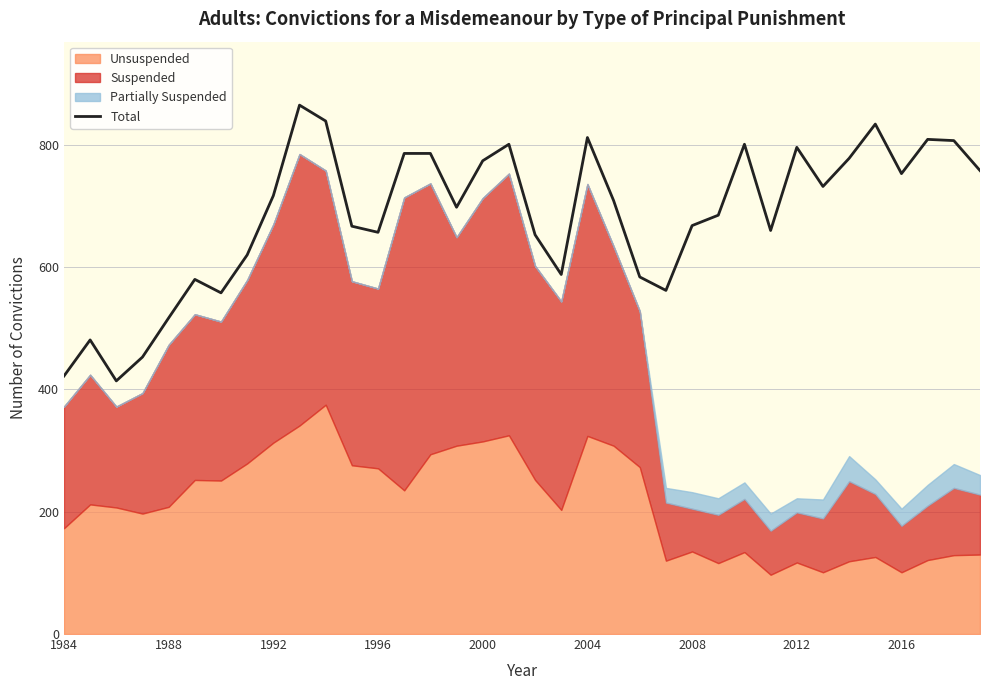

Does the chart have visible grid lines?

Yes